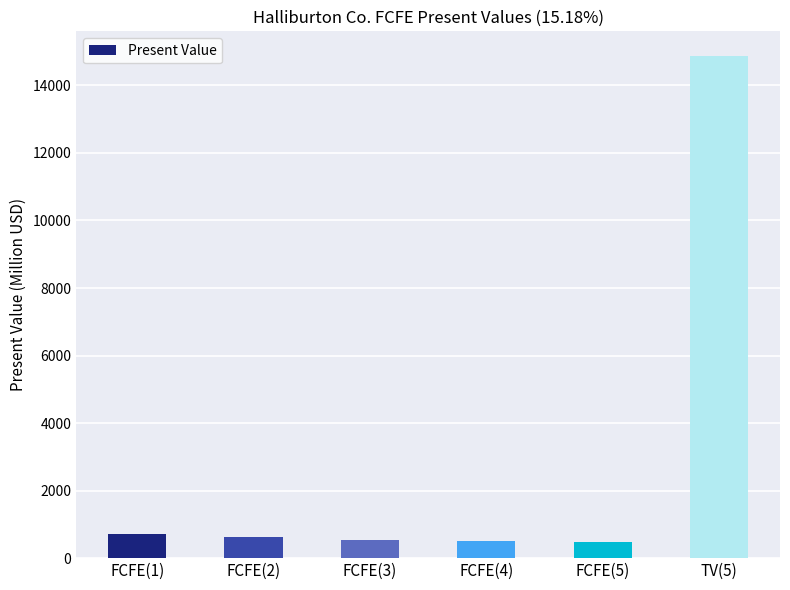

What is the label of the 3rd bar from the right?

FCFE(4)